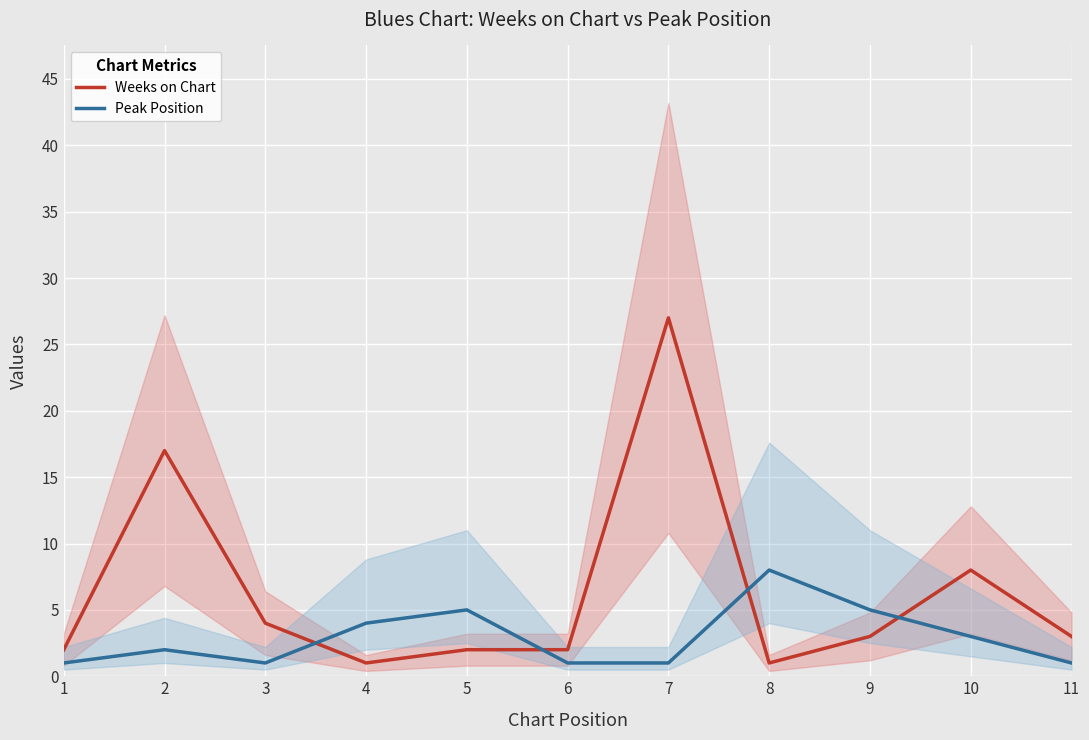

How many data points in Weeks on Chart are above 3?

4